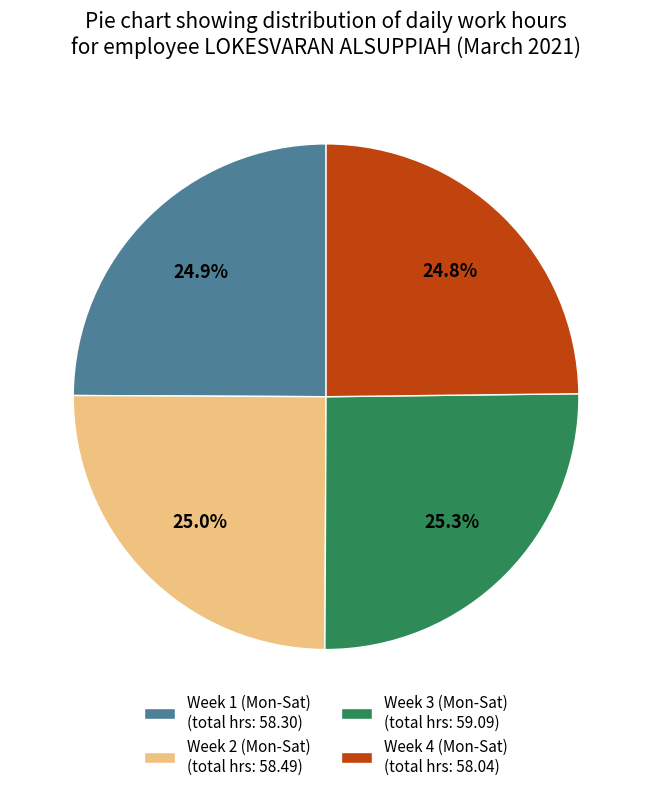

How many slices are in this pie chart?

4